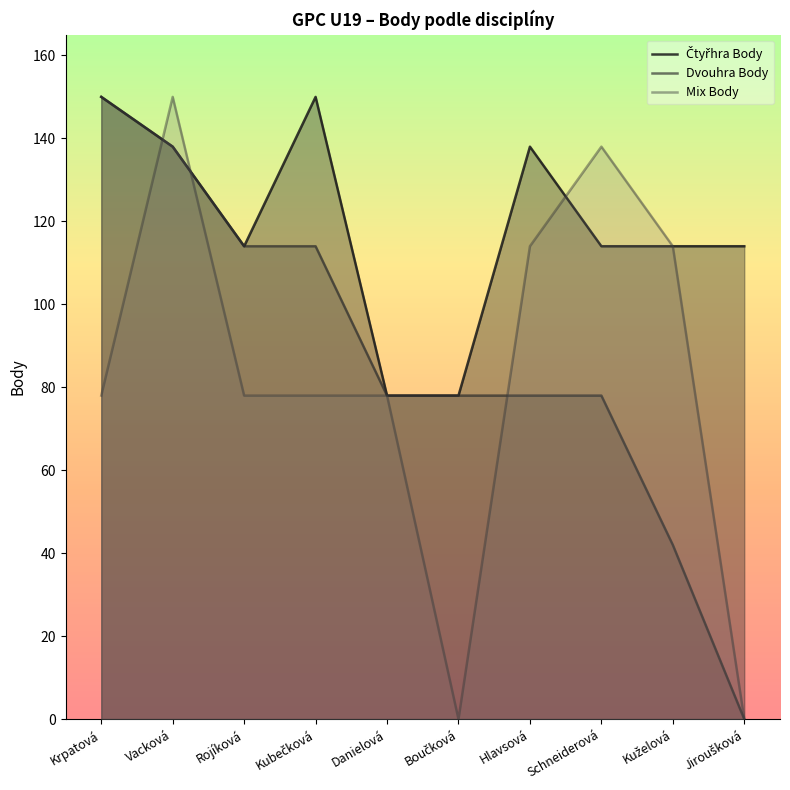

The Mix Body series shows 114 at Kuželová. True or false?

True